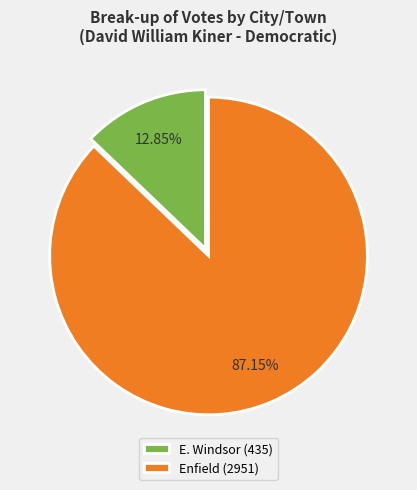

Which slice is the largest?

Enfield